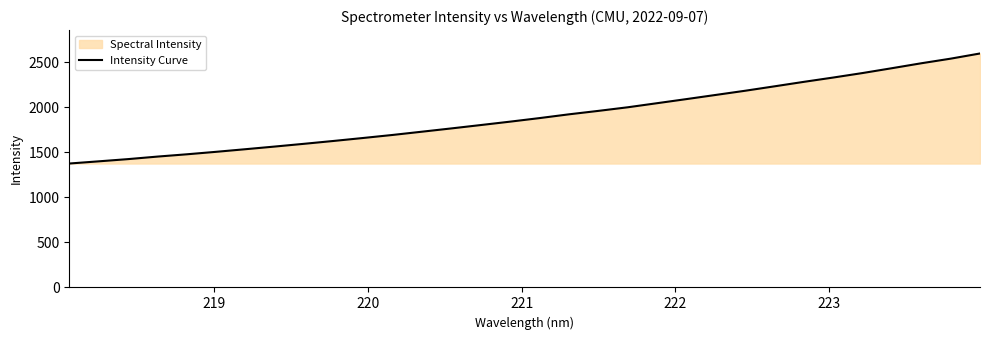

What is the smallest value displayed?

1377.0